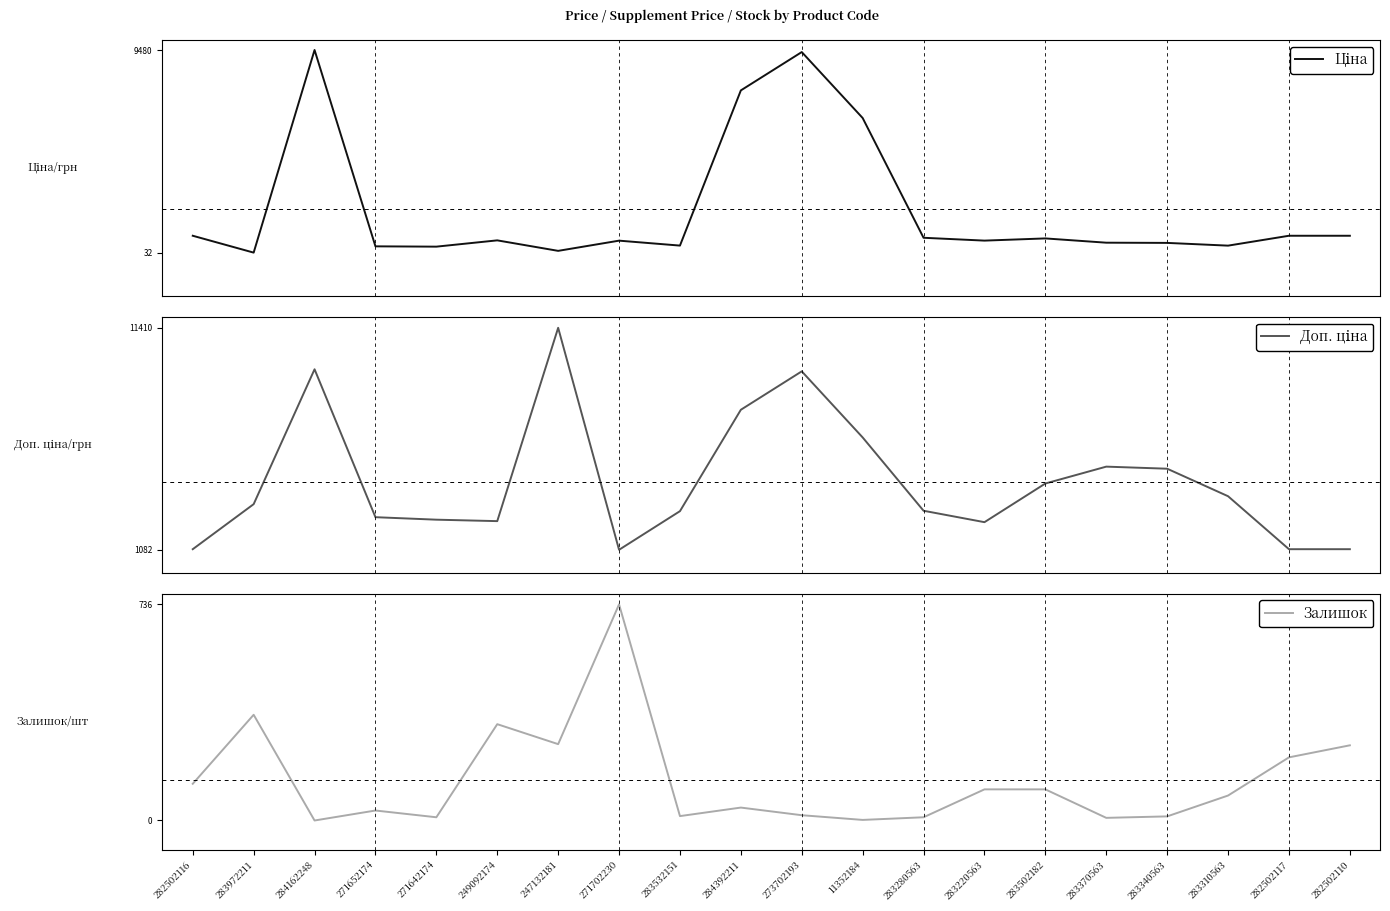

What is the sum of all Ціна values?

40907.6